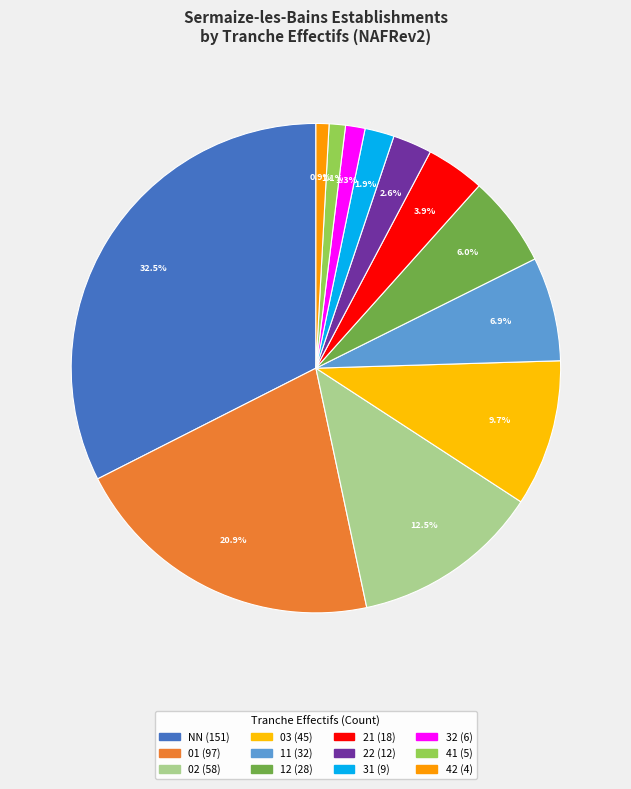

Which has a higher value, 01 or 31?

01